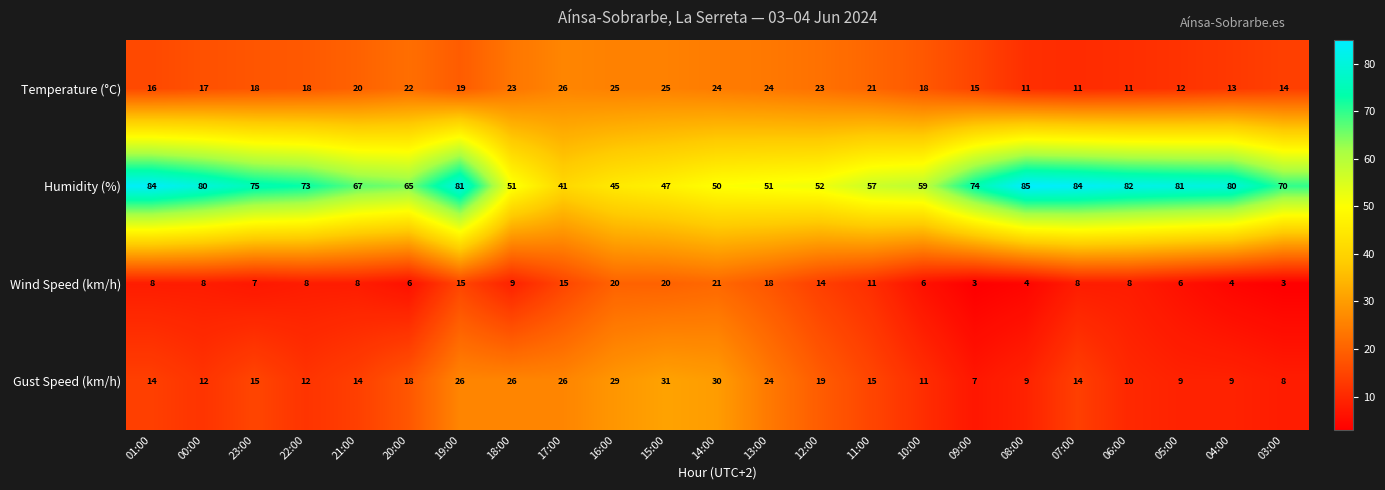

What is the total value across all series at 20:00?

111